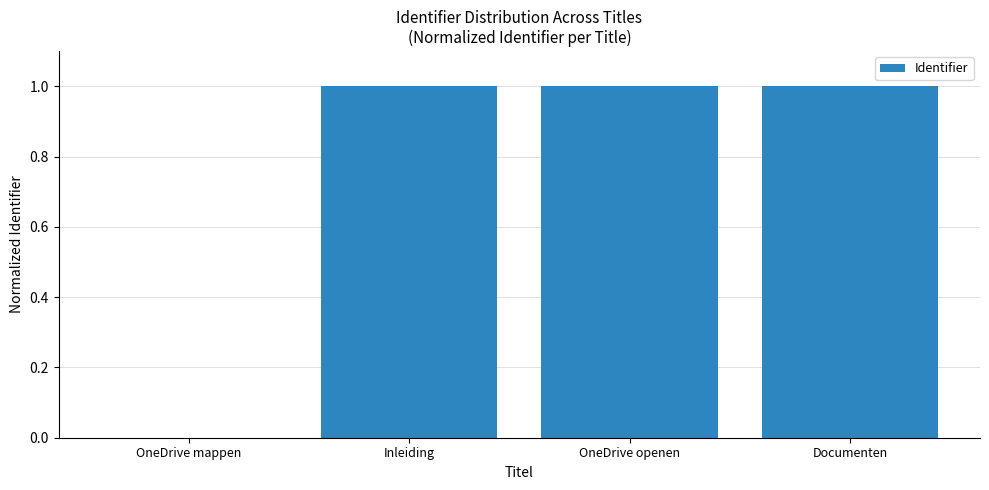

What is the sum of the values at OneDrive openen and Documenten?

2.0